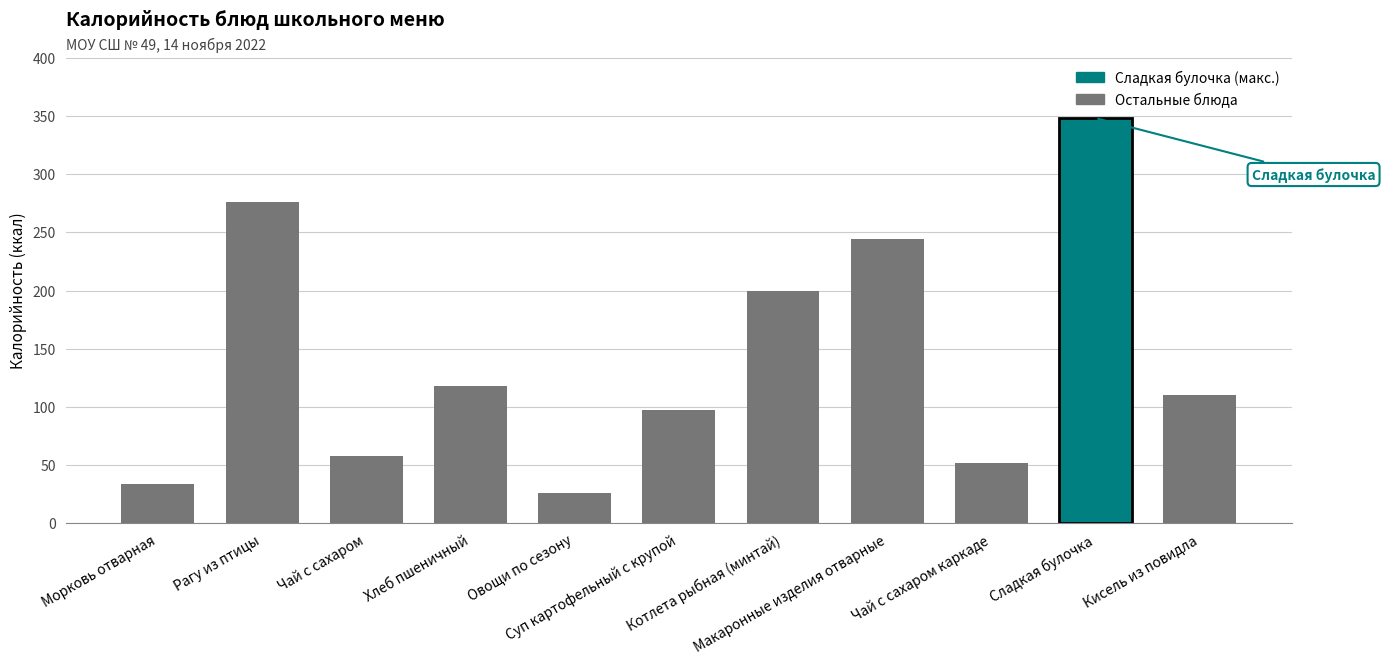

What is the ratio of the value at Чай с сахаром каркаде to the value at Овощи по сезону?

2.0